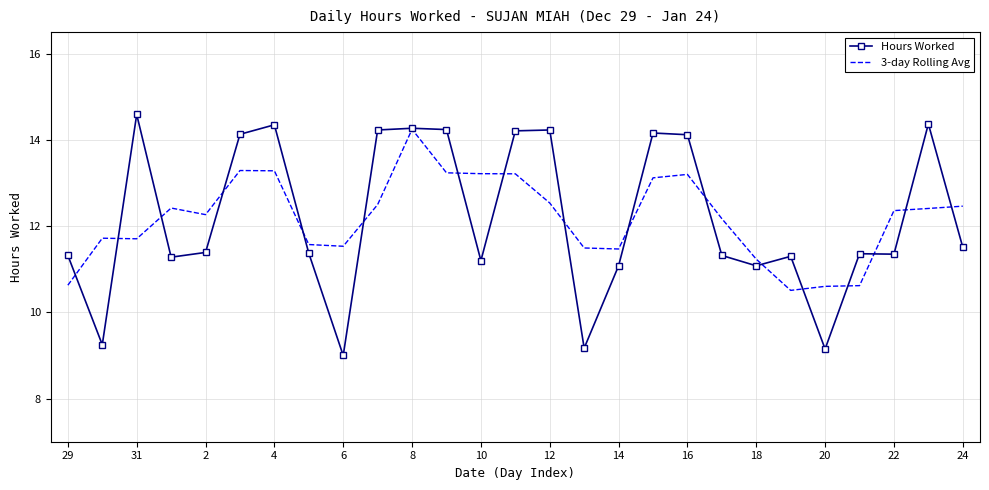

What is the minimum value shown in the chart?

9.0